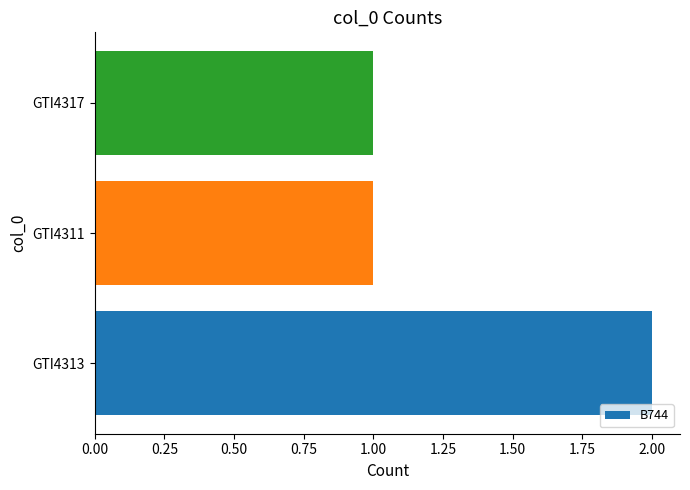

Reading top to bottom, extract all data points from this chart.

1	1	2